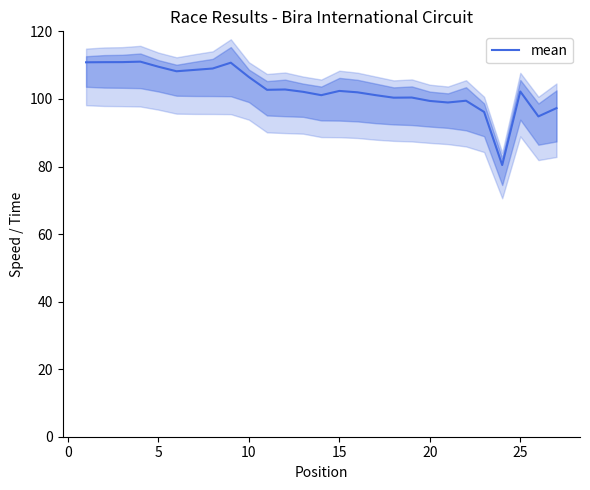

True or false: mean has a value of 99.4 at 20.

True